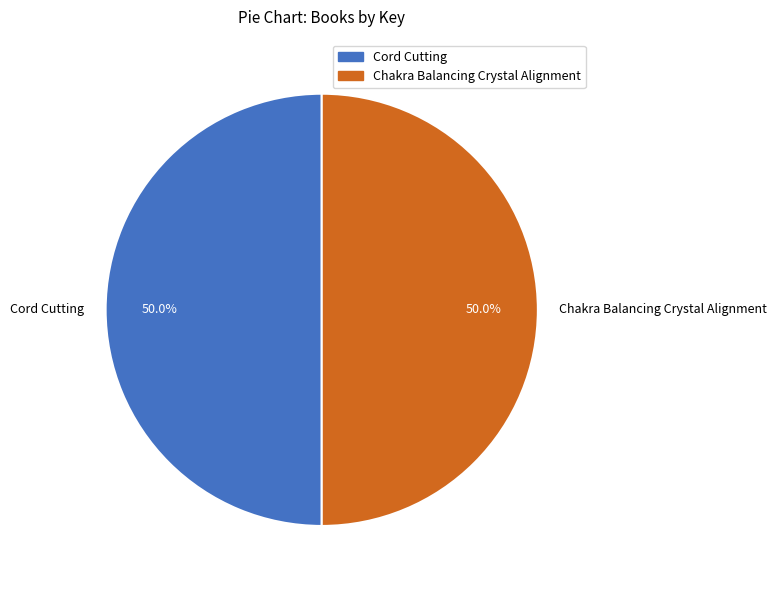

Approximately how many times larger is the value at Cord Cutting compared to Chakra Balancing Crystal Alignment?

1.0